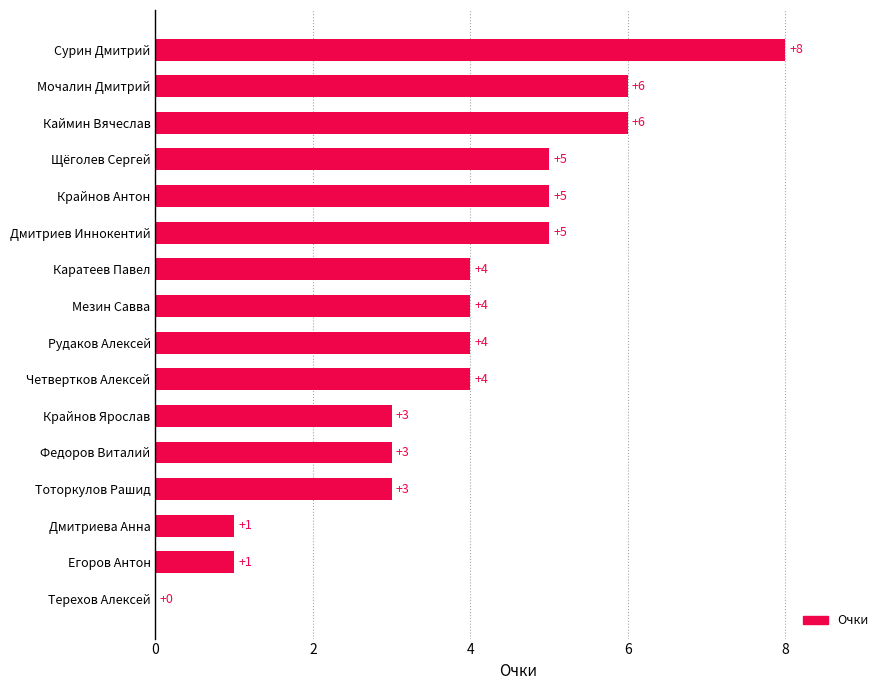

What is the greatest value displayed?

8